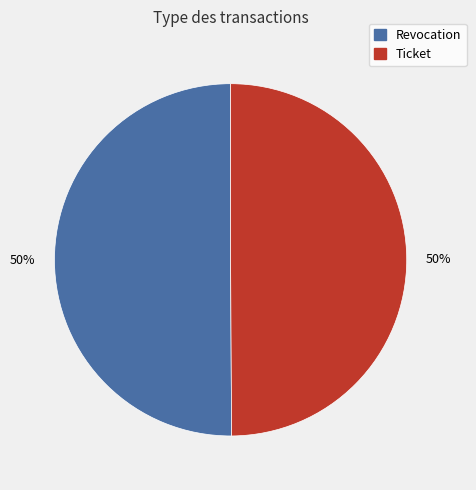

How many segments does this pie chart have?

2